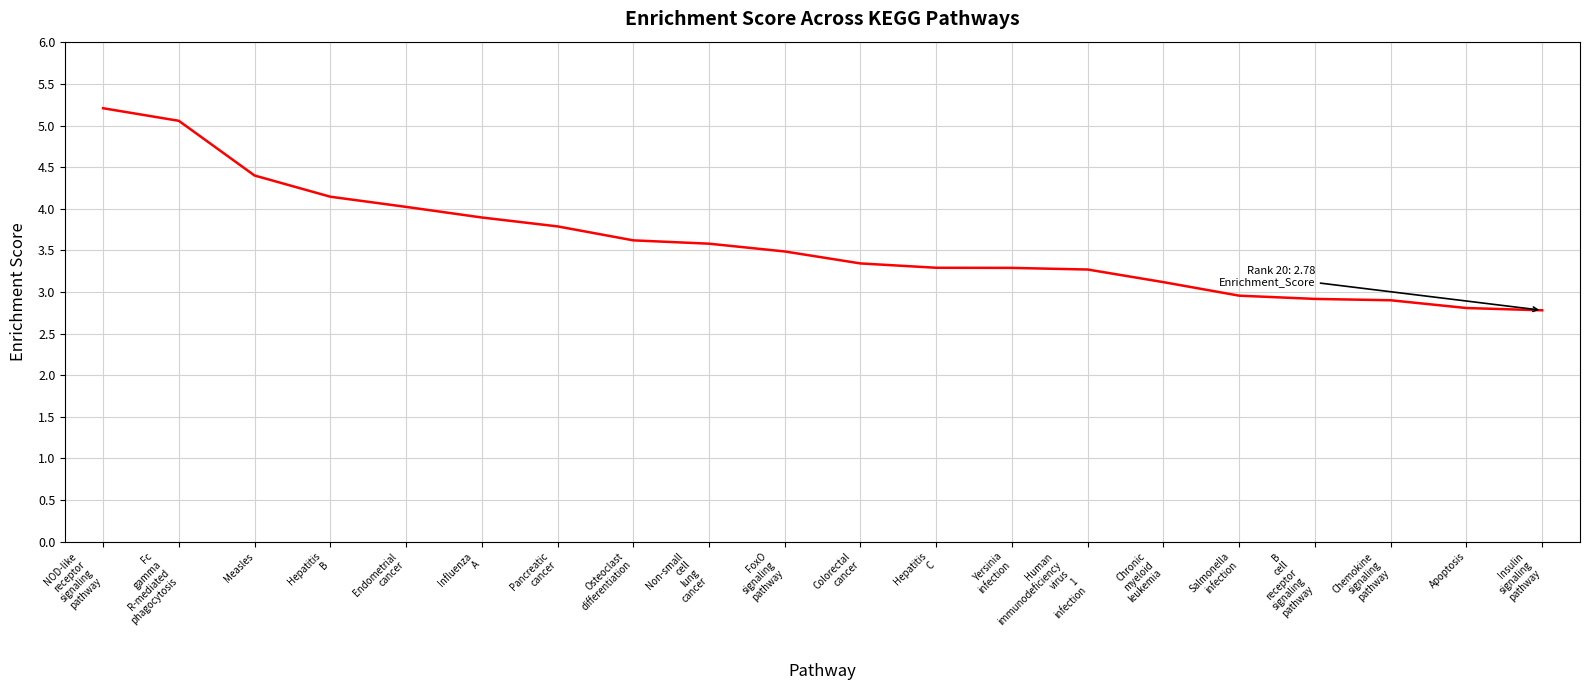

What is the minimum value shown in the chart?

2.8